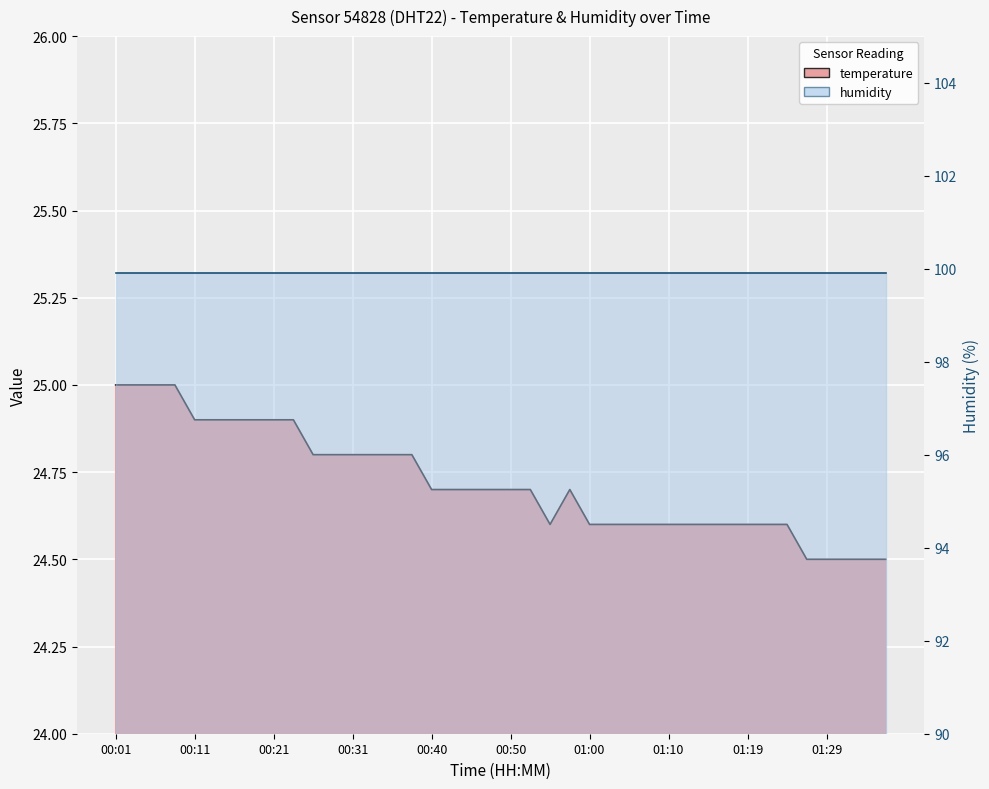

How many categories are shown in the chart?

40